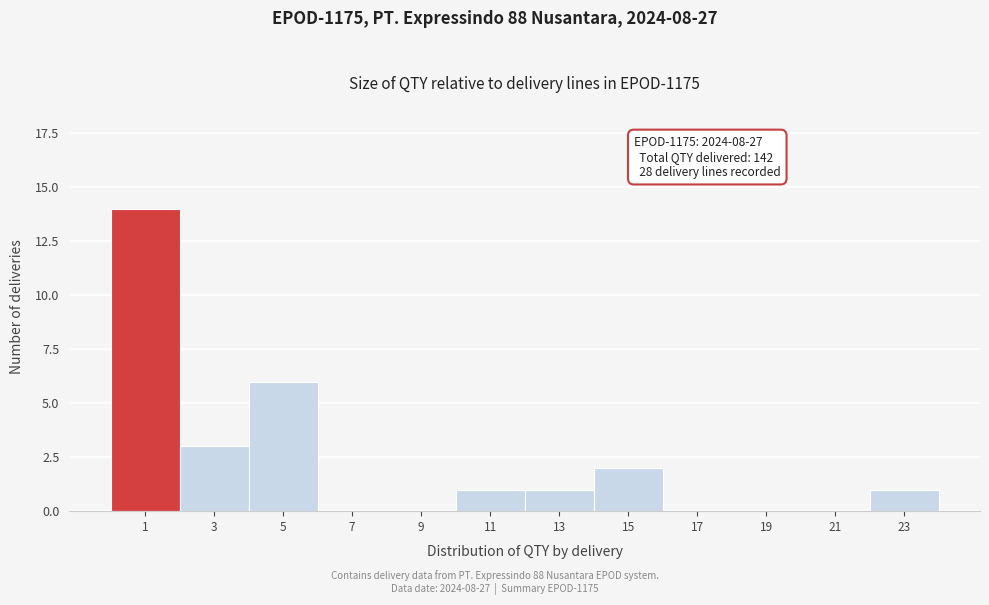

Reading left to right, extract all data points from this chart.

1=14	3=3	5=6	7=0	9=0	11=1	13=1	15=2	17=0	19=0	21=0	23=1